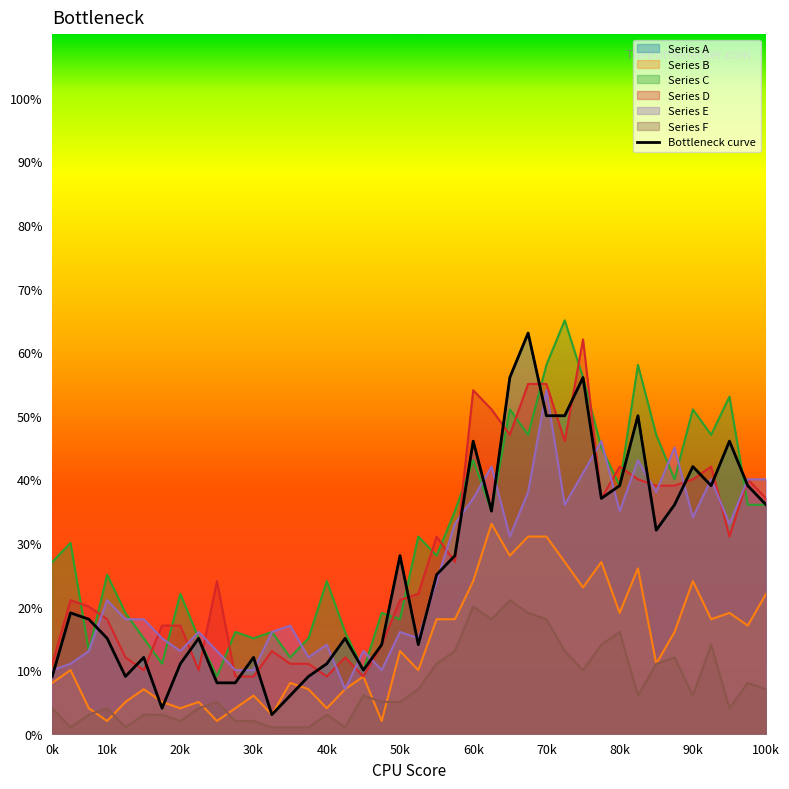

What is the difference between the second highest and minimum values?

53